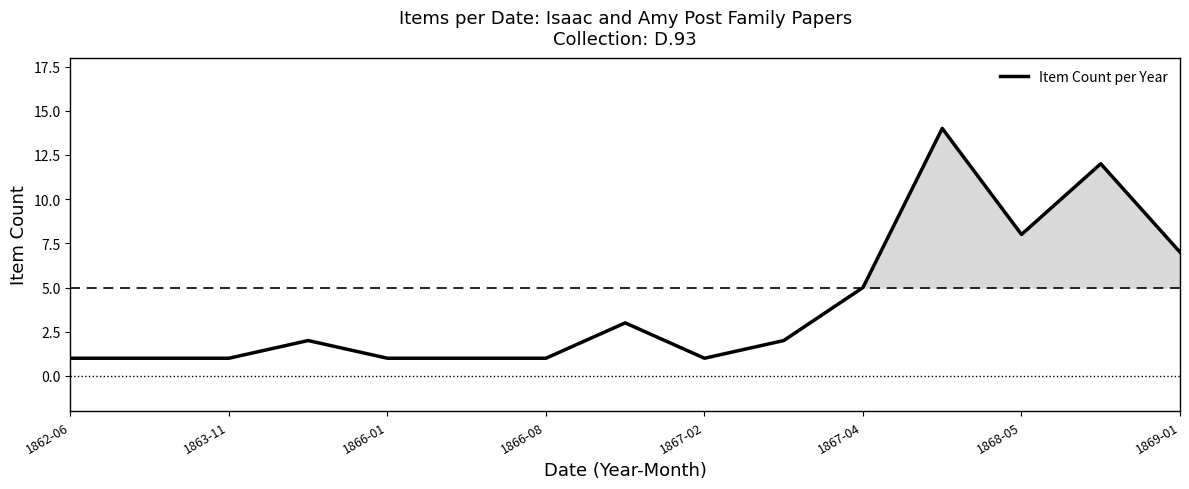

How many points are lower than both their immediate neighbors (excluding endpoints)?

2